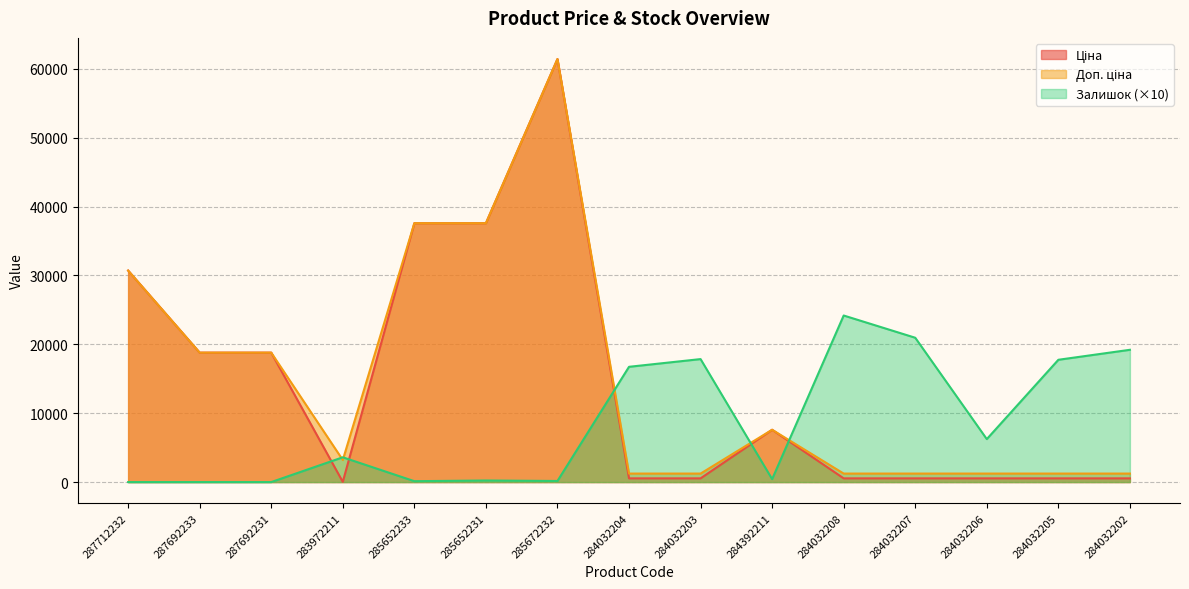

Which series has the largest total across all categories?

Доп. ціна